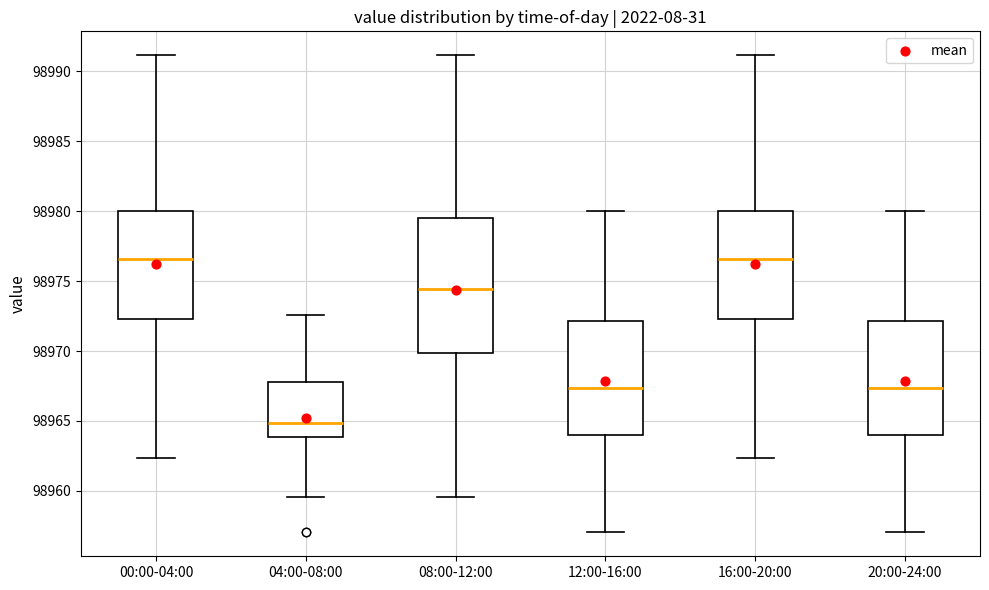

Where does the median line of the box for 08:00-12:00 sit on the y-axis? The values are not printed on the chart, so give them approximately, as read against the axis.

98974.5